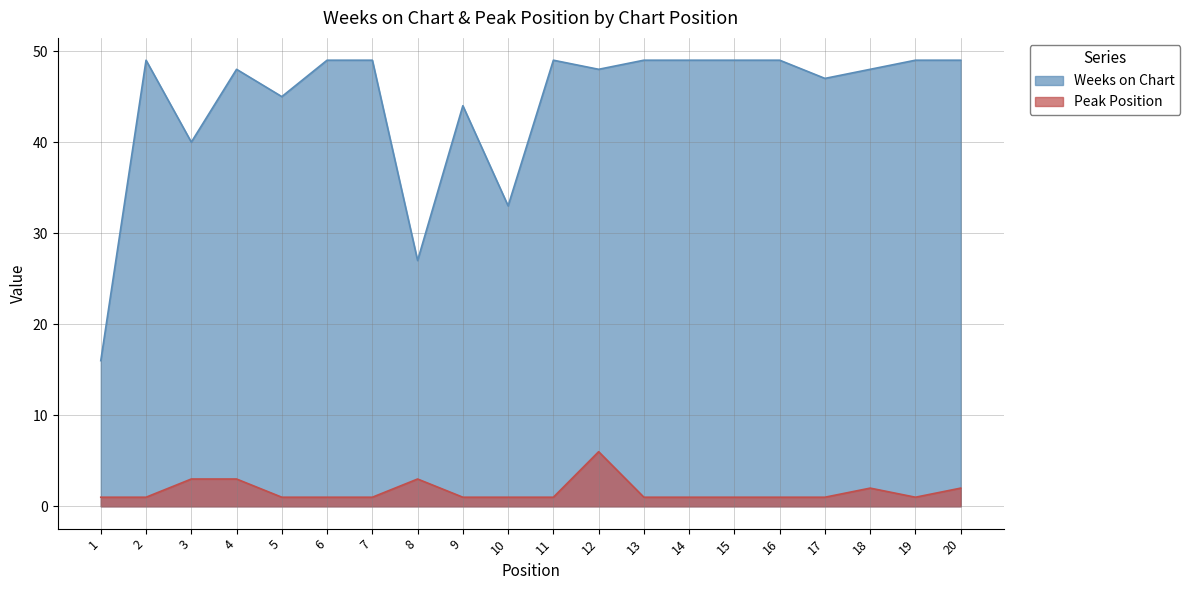

True or false: Peak Position and Weeks on Chart cross at least once.

False